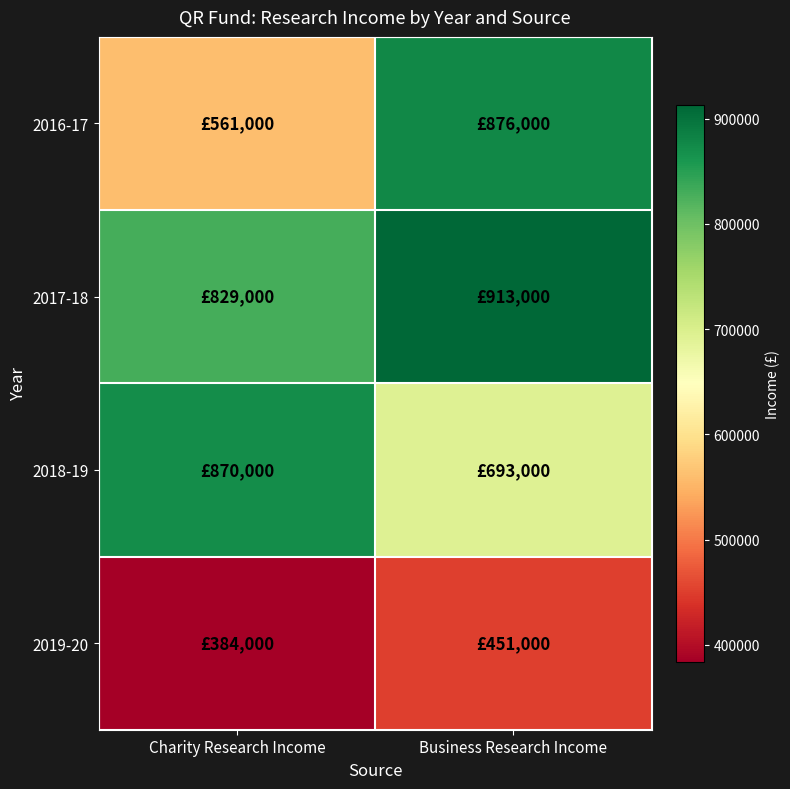

Rank the series by their maximum value, from lowest to highest.

2019-20, 2018-19, 2016-17, 2017-18